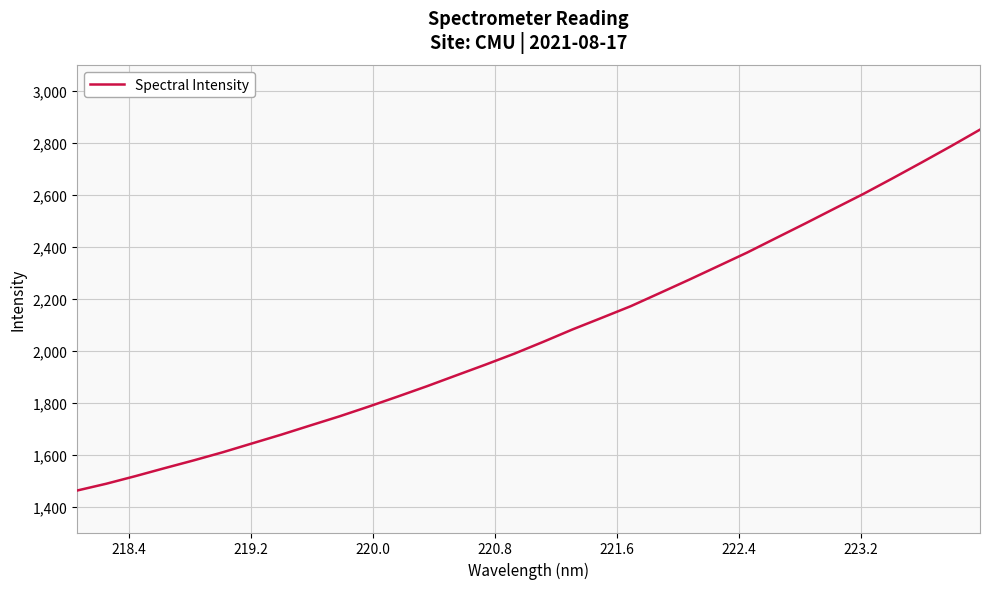

What is the minimum value shown in the chart?

1461.7